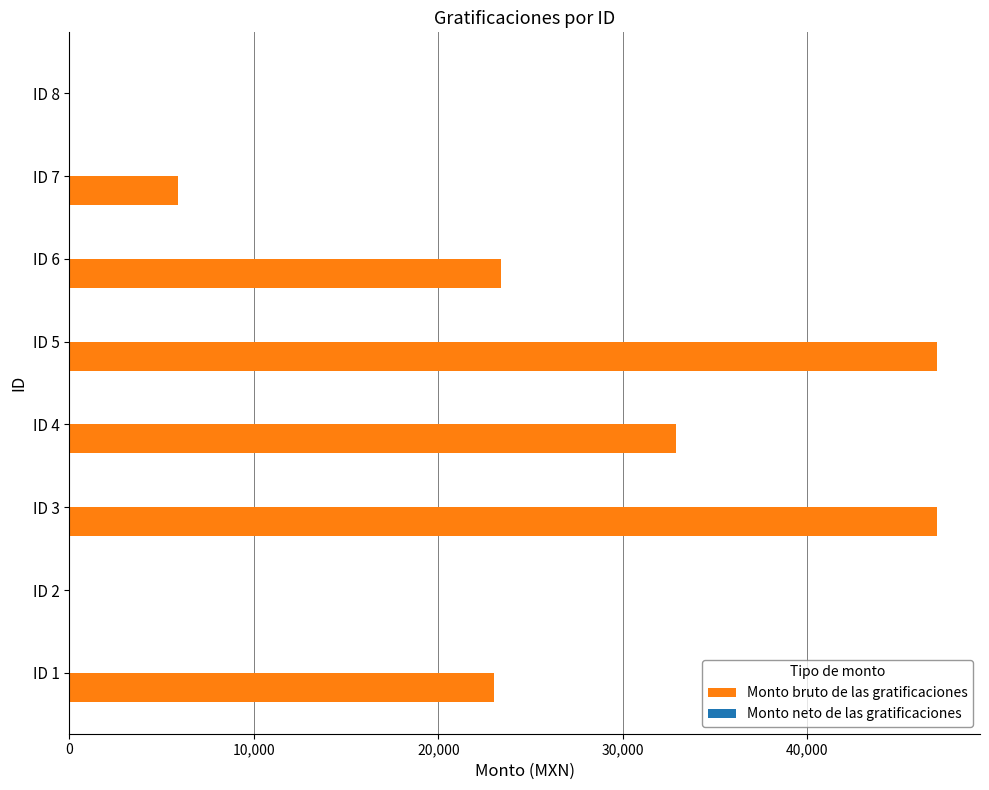

What is the maximum value shown in the chart?

46997.3